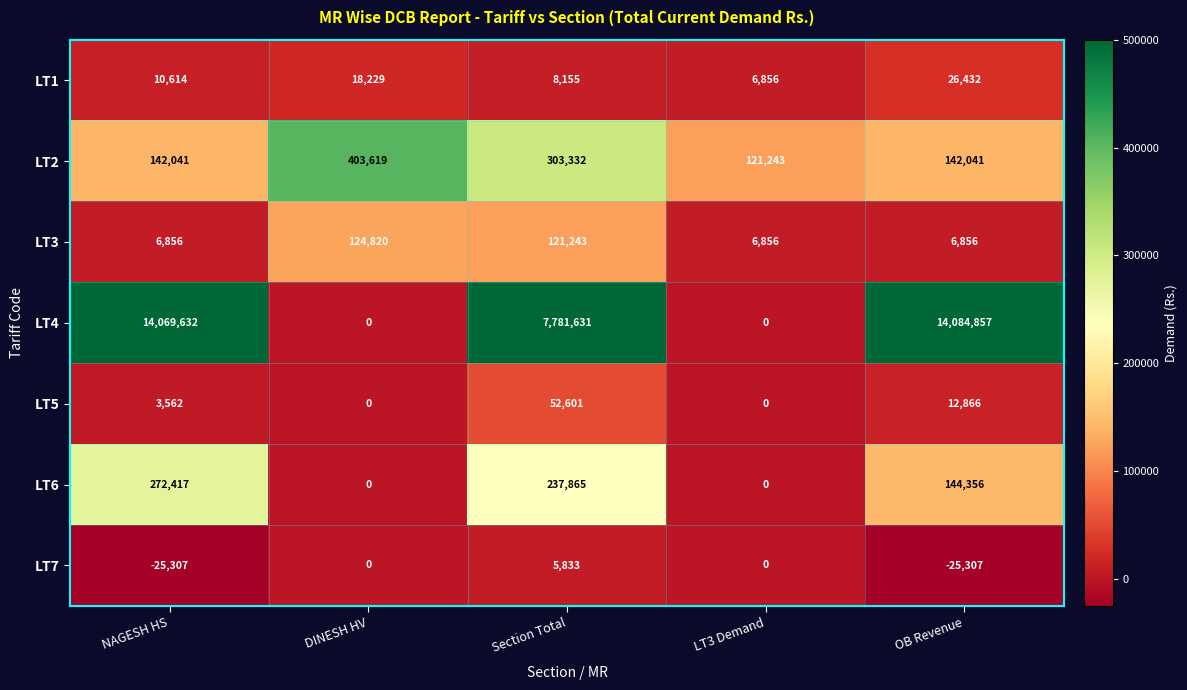

True or false: LT1 has a value of 26432 at OB Revenue.

True